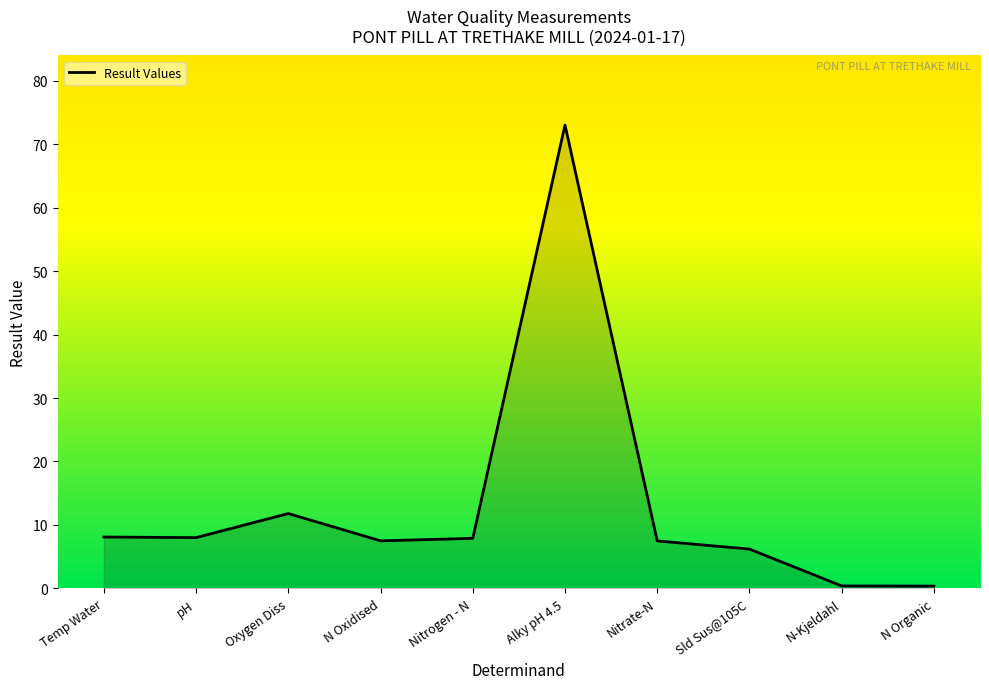

At which label is the value closest to 36?

Oxygen Diss